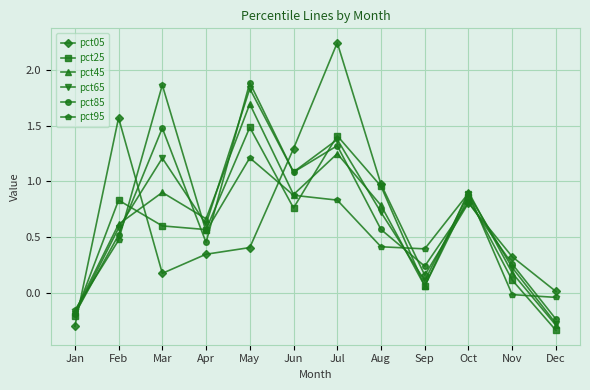

How many interior local valleys does the pct45 series have?

3